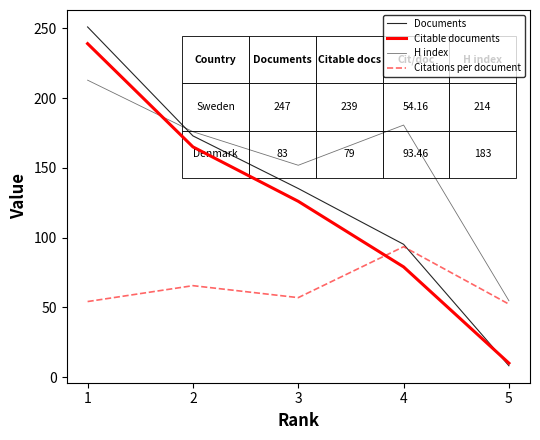

Which series has the largest total across all categories?

H index